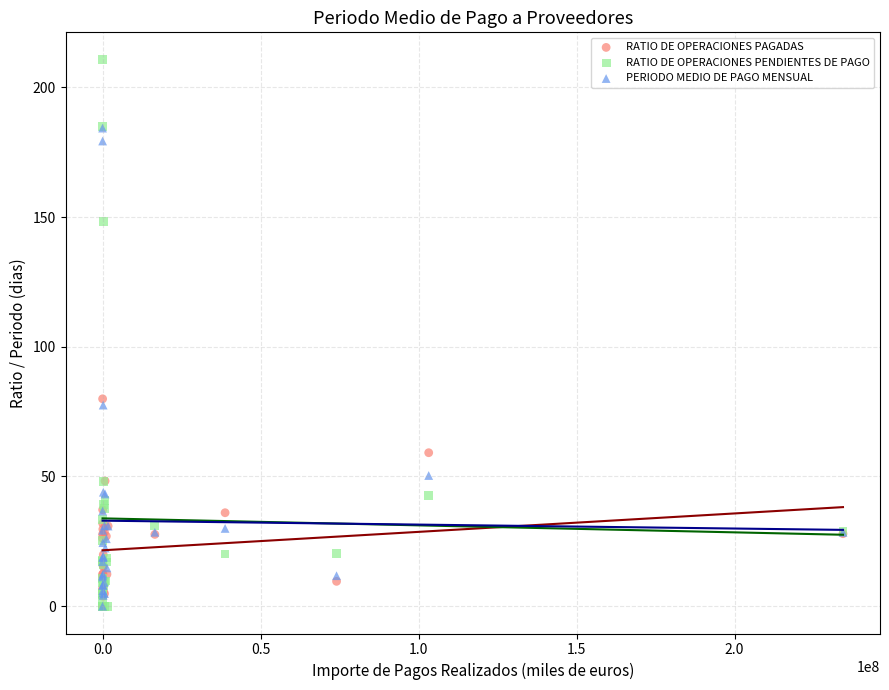

What are all the series names shown in the legend?

RATIO DE OPERACIONES PAGADAS, RATIO DE OPERACIONES PENDIENTES DE PAGO, PERIODO MEDIO DE PAGO MENSUAL